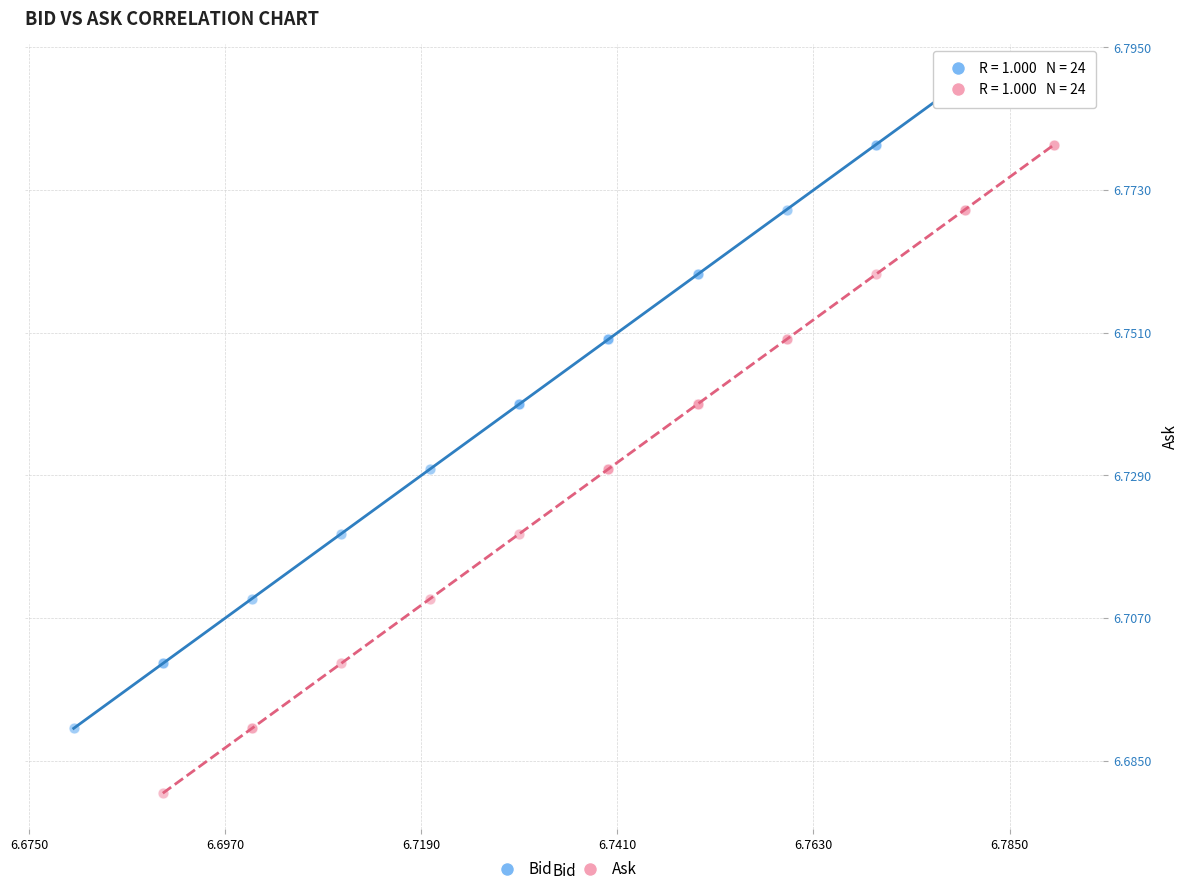

Which series reaches the minimum Y coordinate?

Ask